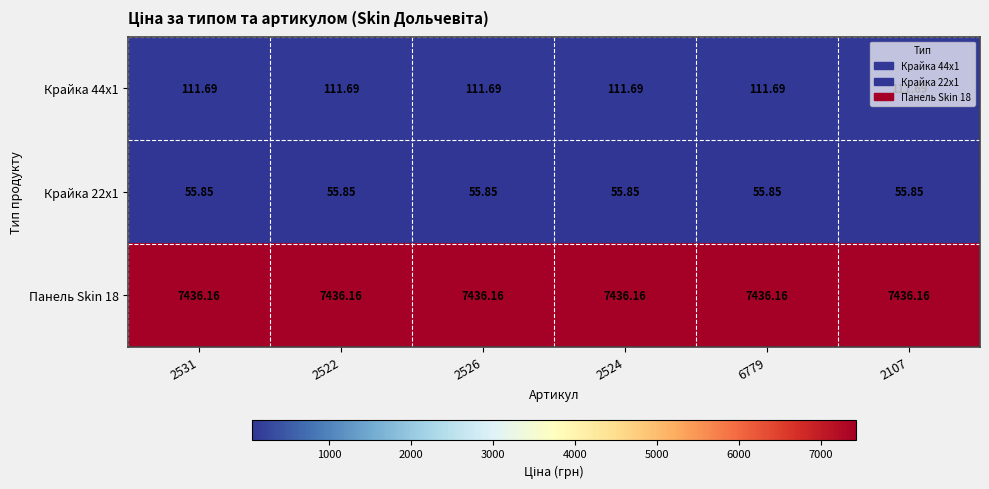

Is the value of Панель Skin 18 at 2524 greater than the value of Крайка 44x1 at 2107?

Yes